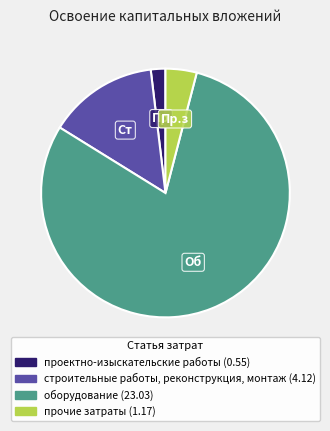

Is it true that строительные работы, реконструкция, монтаж is 9% of the pie?

False